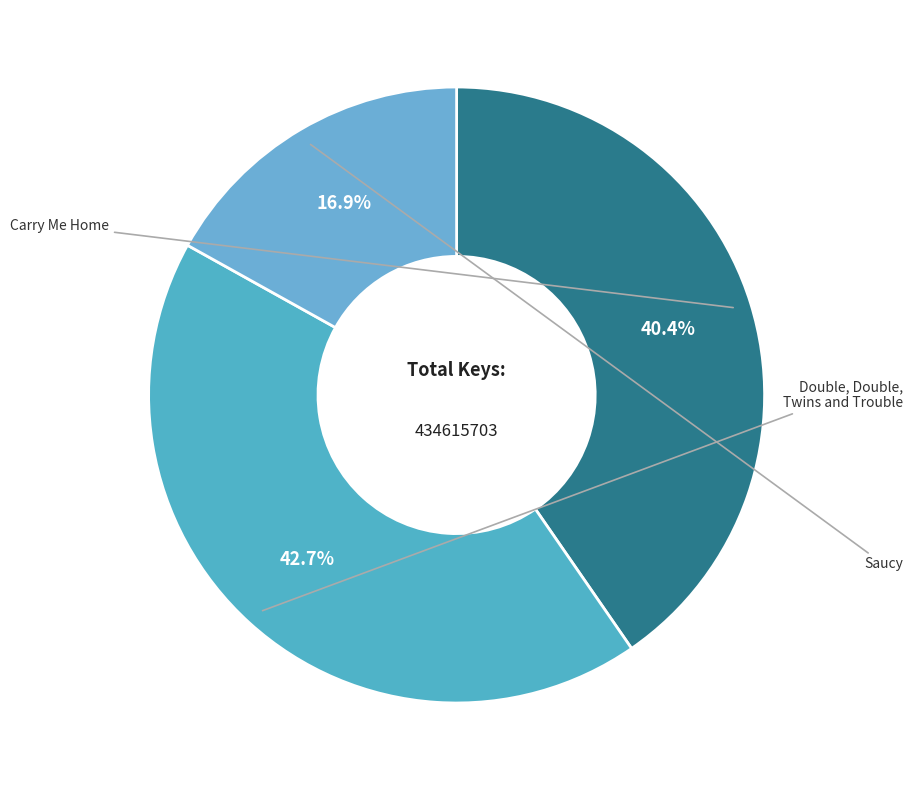

What is the change in value from Carry Me Home to Double, Double, Twins and Trouble?

+10054962